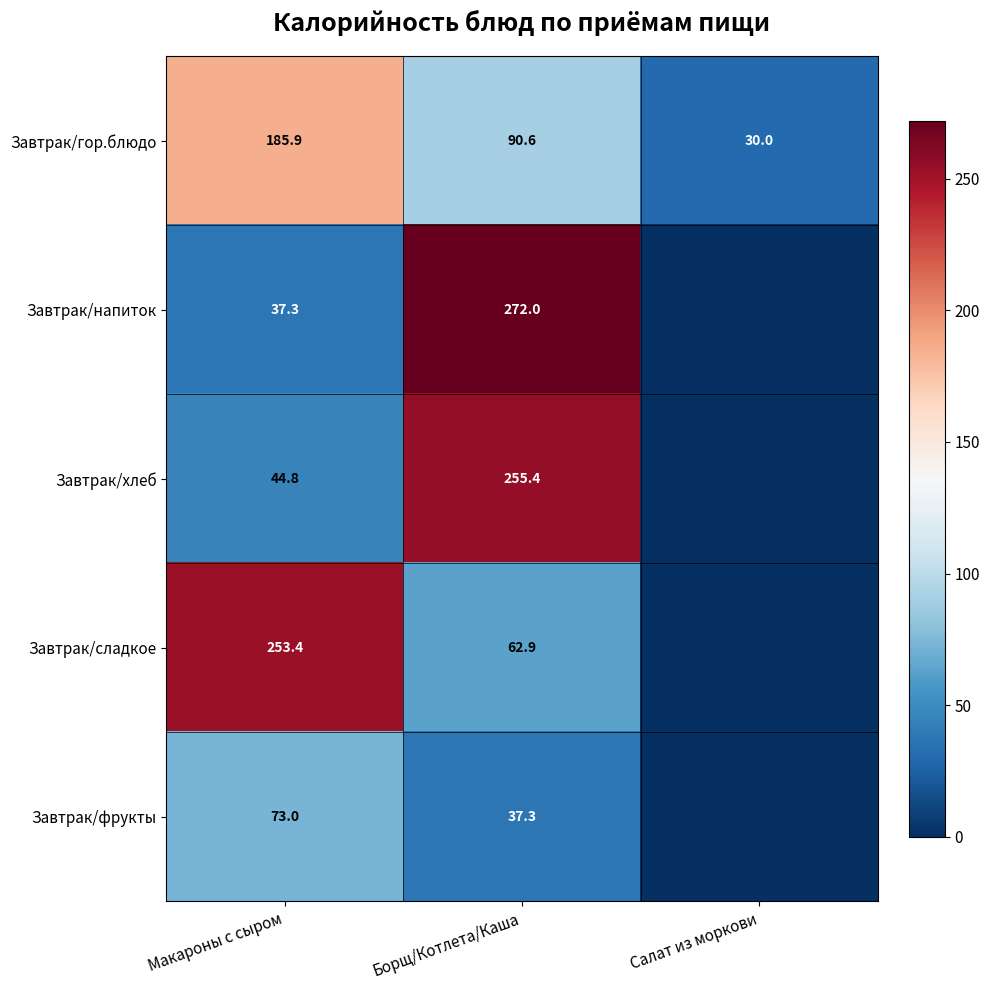

The value of Завтрак/напиток at Макароны с сыром is 37.3. True or false?

True